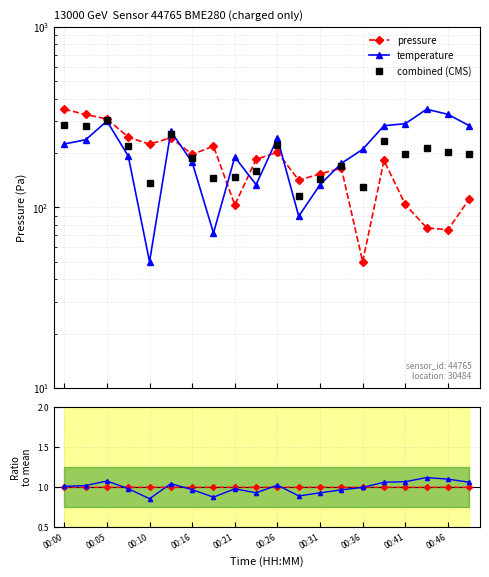

What is the spread (max minus min) of values at 19?

282.6